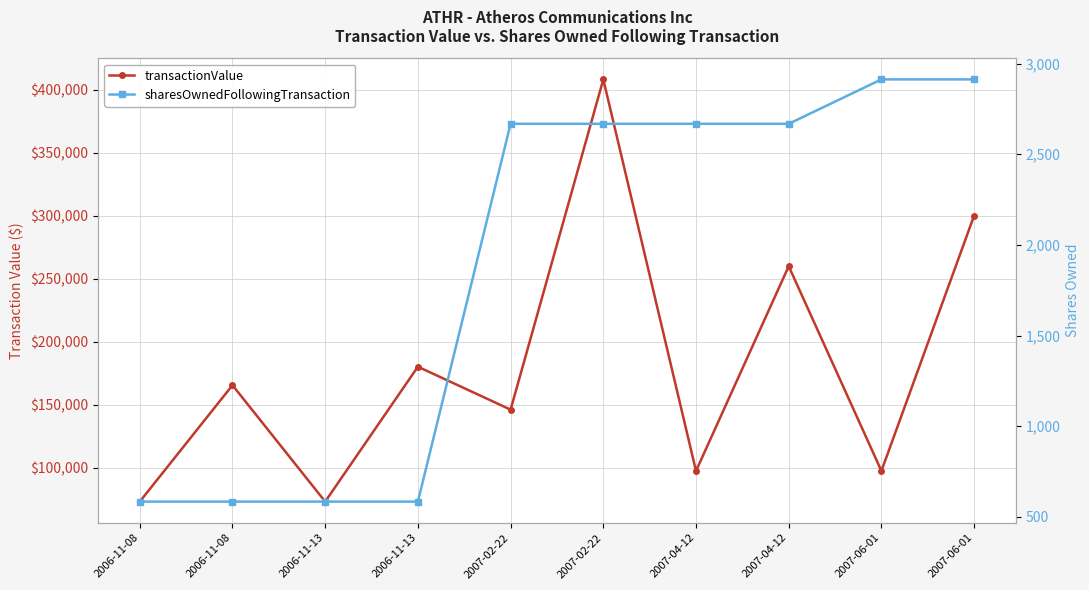

Does the chart have visible grid lines?

Yes